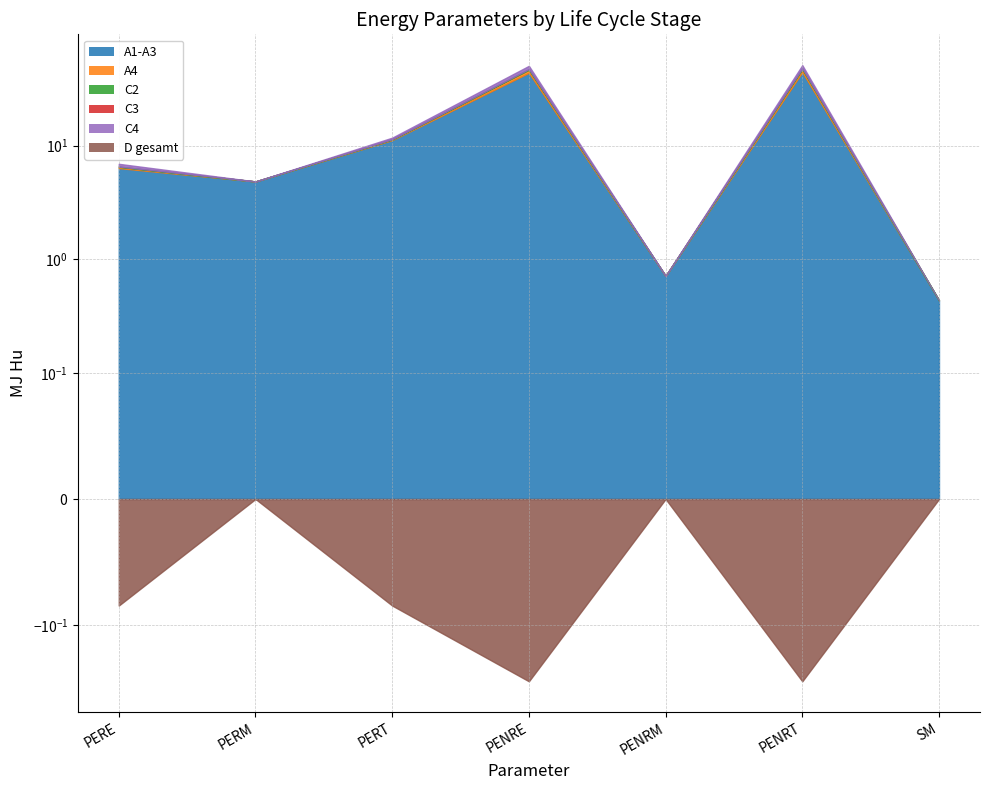

What is the label of the 4th point from the left?

PENRE